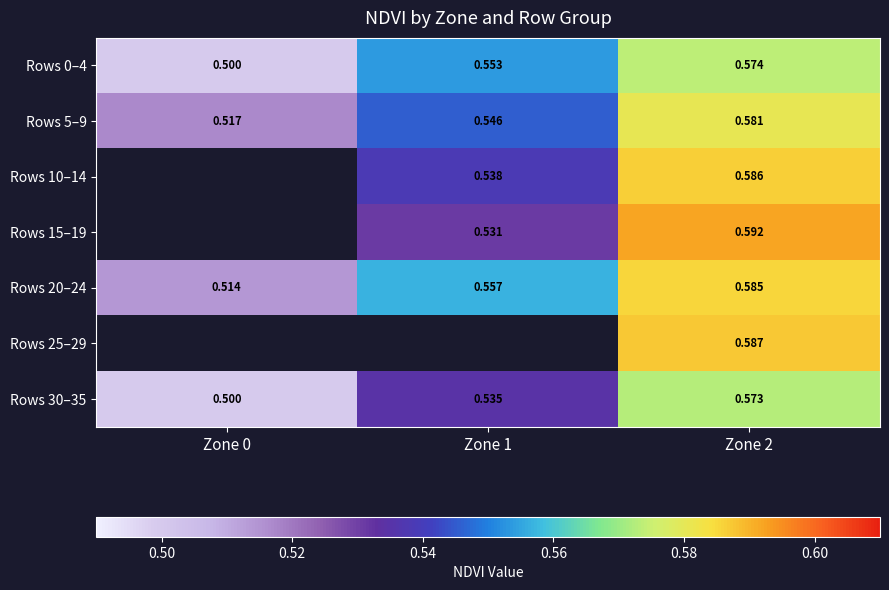

How many distinct data groups are displayed?

7